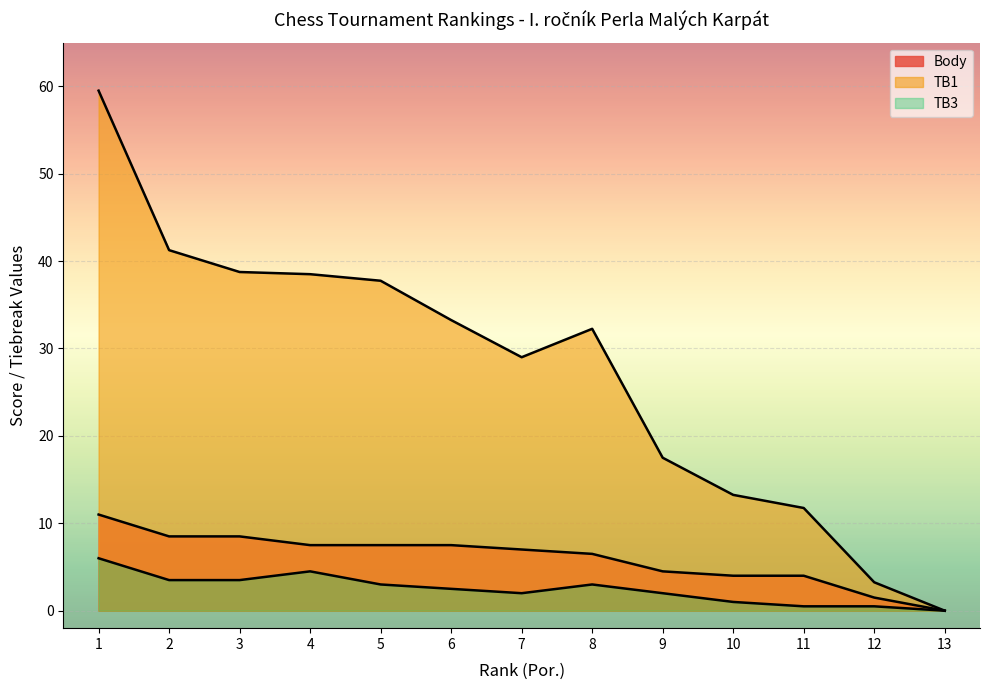

Does the chart display data point markers on the line(s)?

No